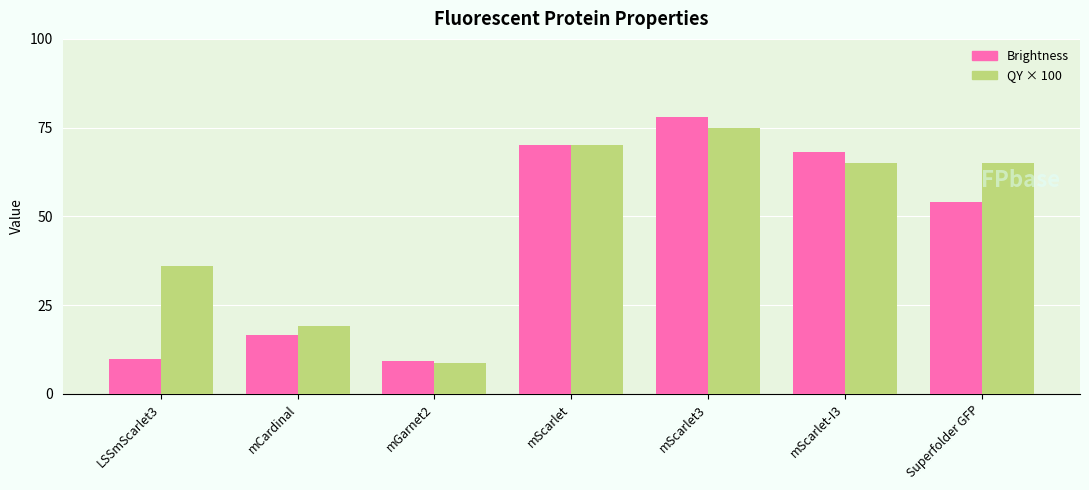

List the series in order of their overall mean, highest first.

QY × 100, Brightness